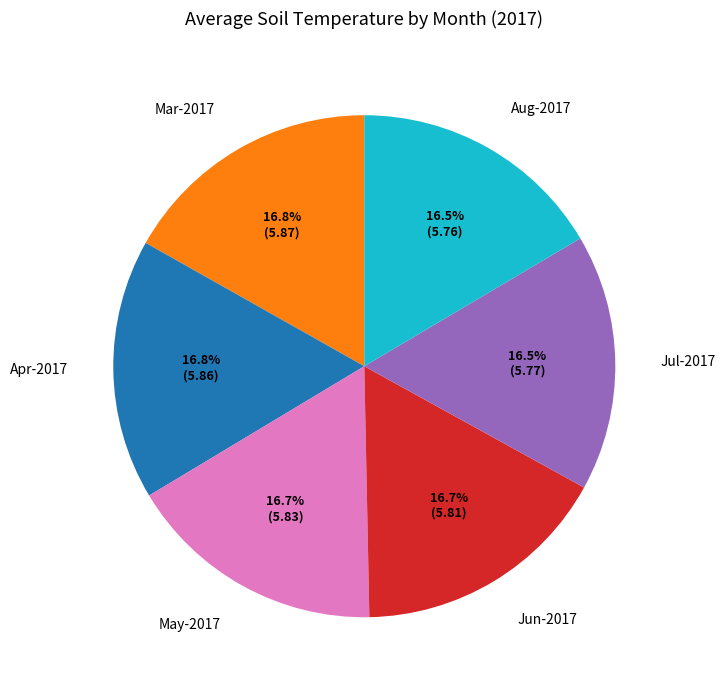

Is there any slice that represents more than half of the pie?

No